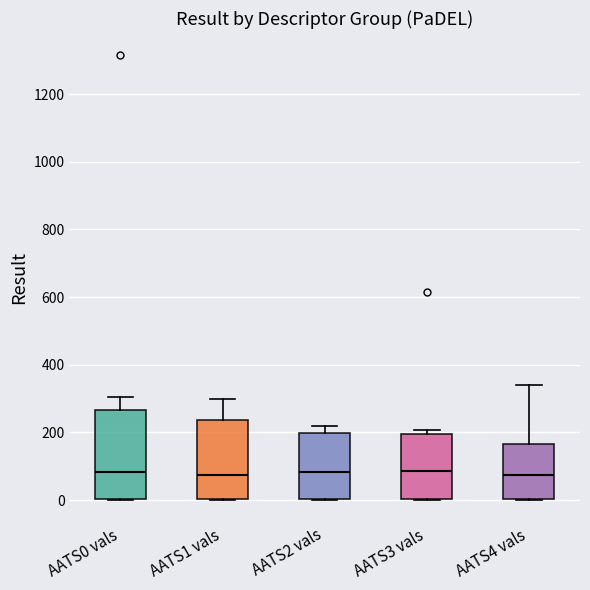

Reading left to right, transcribe this box plot: for each box, give where its median line is, the range the box spans, and where its two whiskers end, as read against the y-axis. The values are not printed on the chart, so give them approximately, as read against the axis.

AATS0 vals: median 80, box 0 to 260, whiskers 0 to 300
AATS1 vals: median 80, box 0 to 240, whiskers 0 to 300
AATS2 vals: median 80, box 0 to 200, whiskers 0 to 220
AATS3 vals: median 80, box 0 to 200, whiskers 0 to 200 (just above the box's upper edge)
AATS4 vals: median 80, box 0 to 160, whiskers 0 to 340